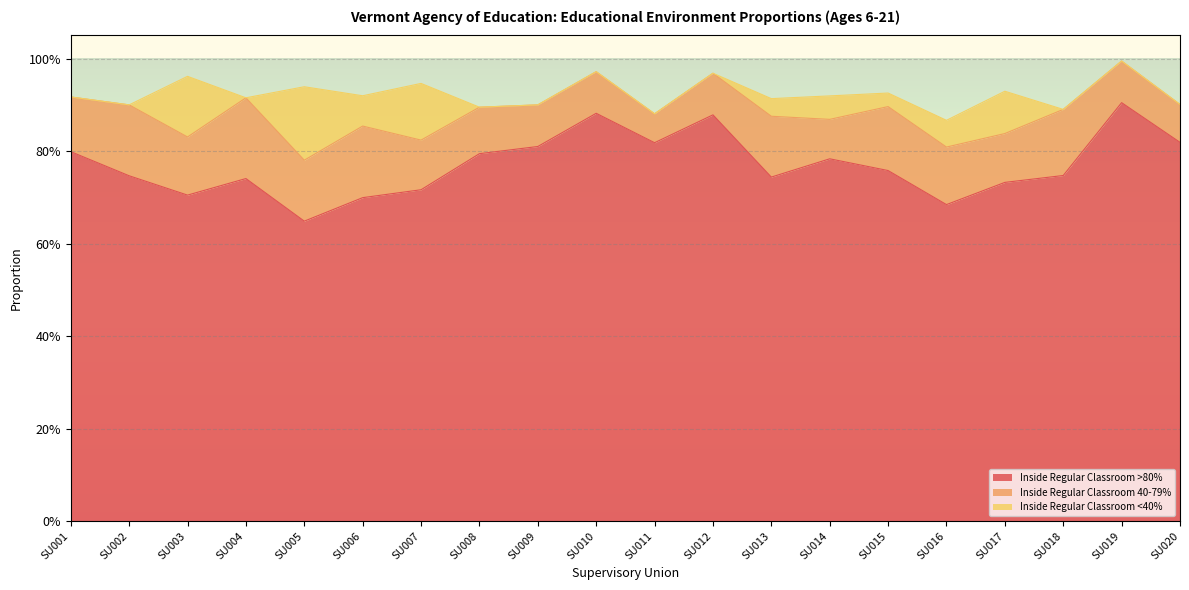

What is the value of the Inside Regular Classroom >80% point at the 2nd from the left?

0.7